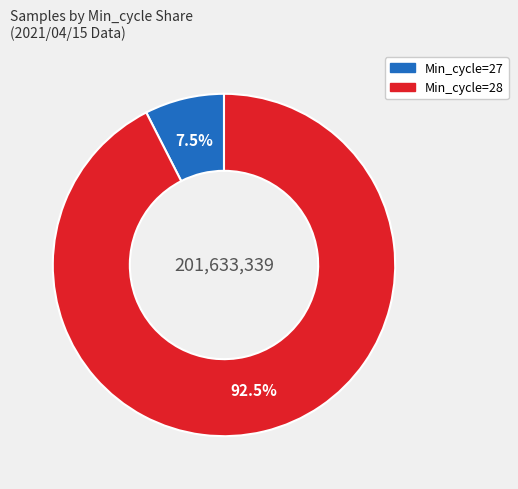

To the nearest percent, what is the average slice percentage?

50%